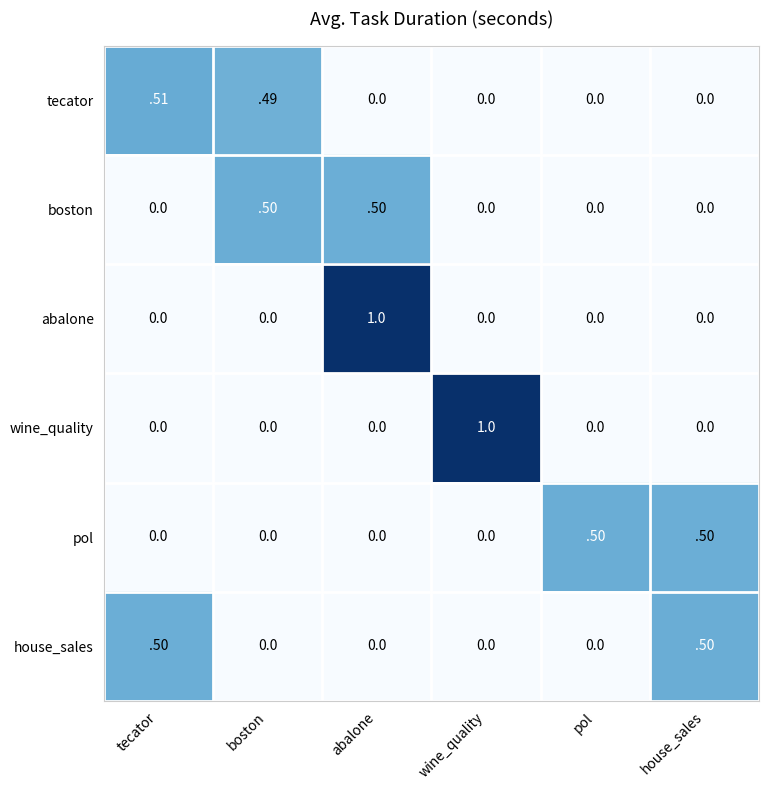

What is the total value across all series at boston?

1.0